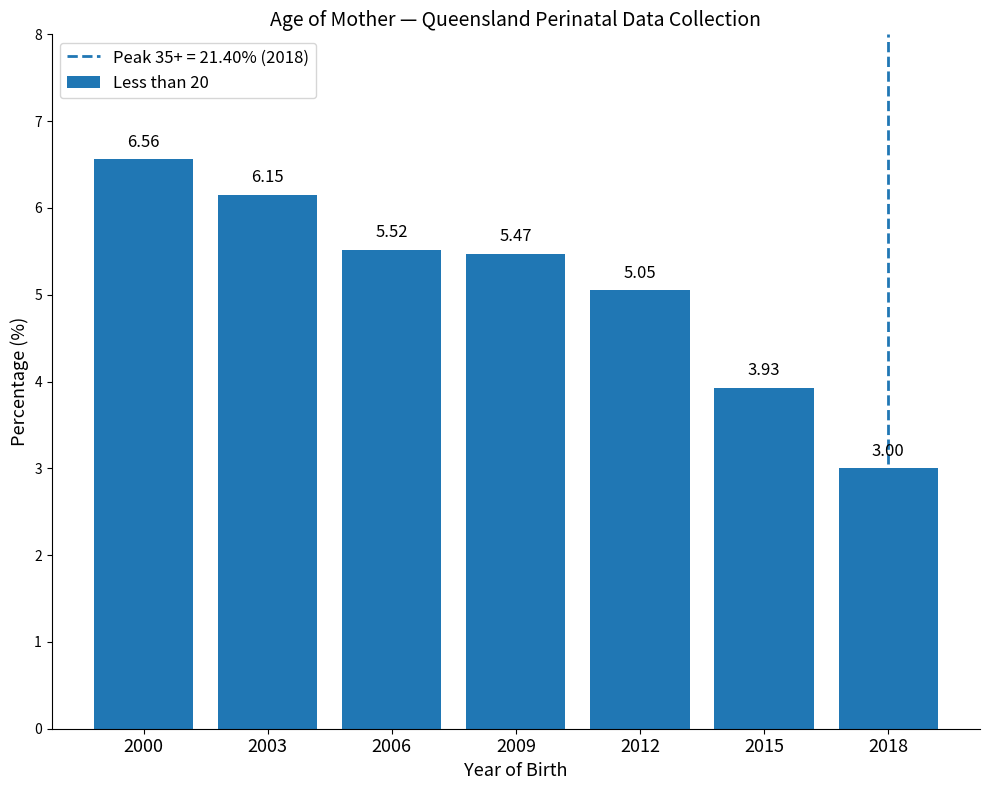

Rank the categories by value from lowest to highest.

2018, 2015, 2012, 2009, 2006, 2003, 2000